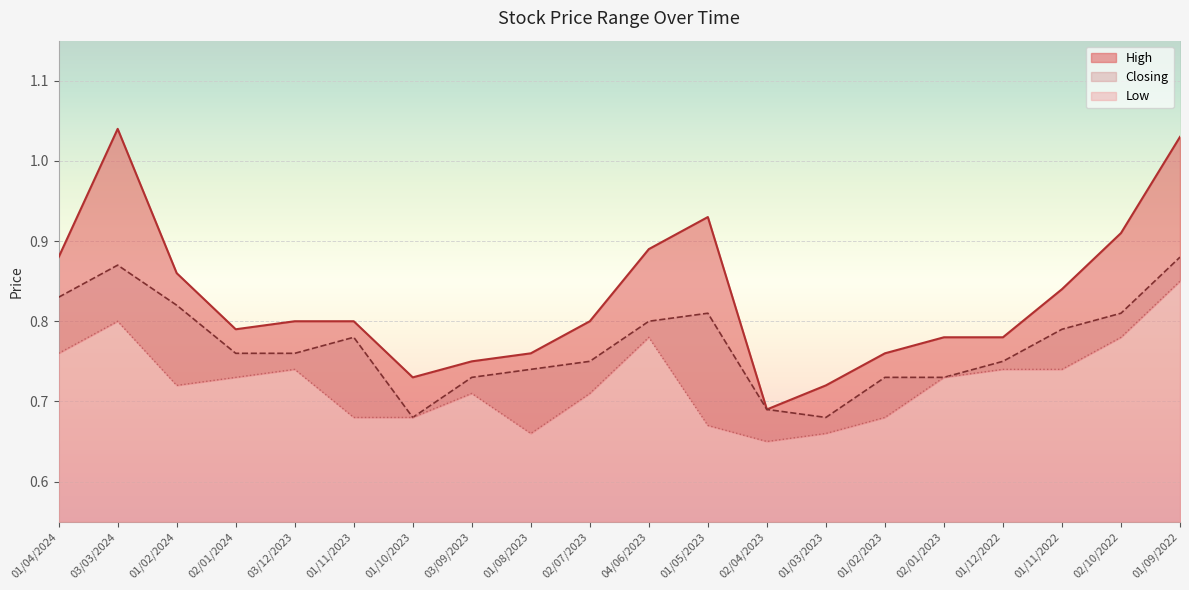

At which label does Closing reach its minimum?

01/10/2023